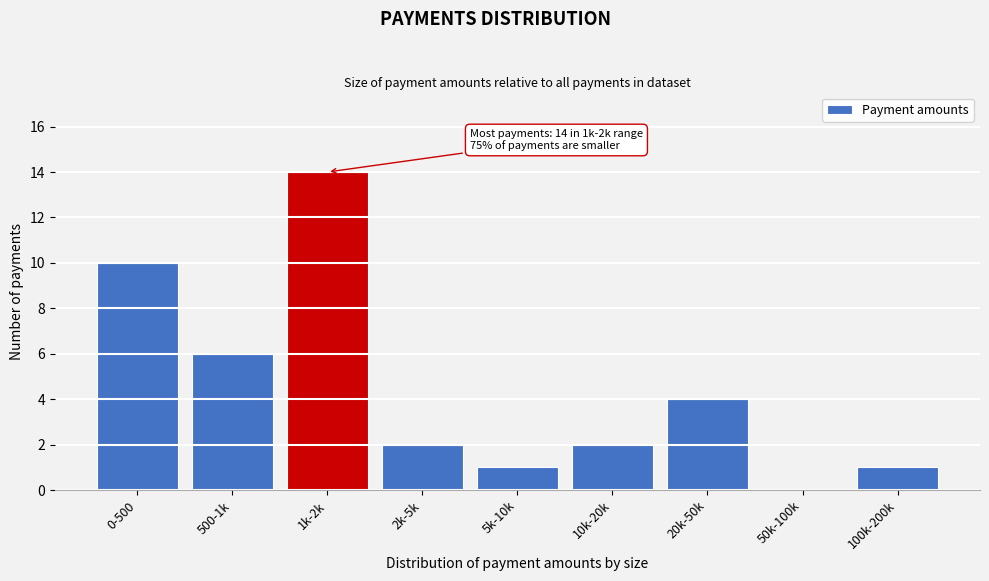

Reading right to left, what are all the values shown in this chart?

100k-200k=1	50k-100k=0	20k-50k=4	10k-20k=2	5k-10k=1	2k-5k=2	1k-2k=14	500-1k=6	0-500=10